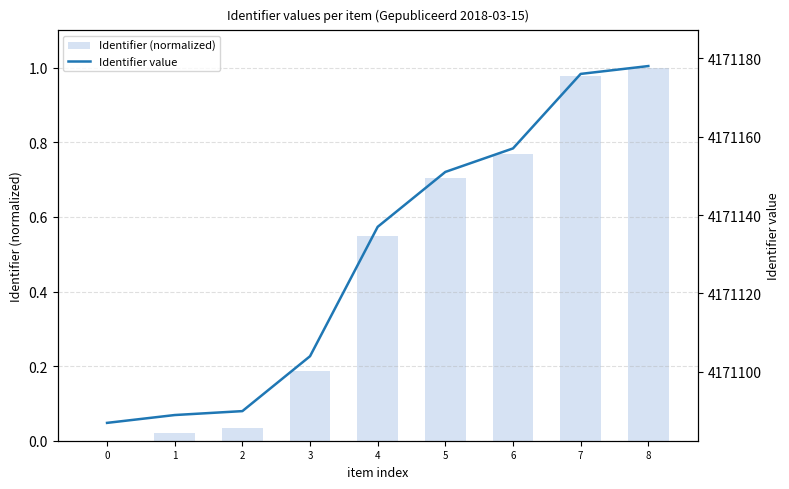

What is the sum of the Identifier (normalized) values at 3 and 1?

0.2